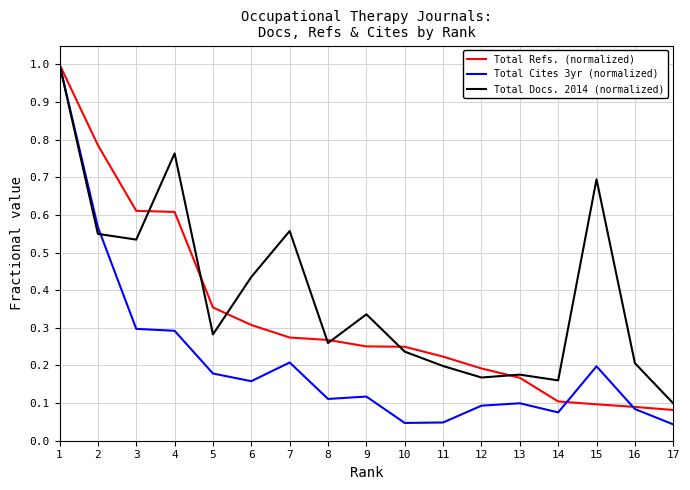

After their last crossing, which series has the higher values: Total Cites 3yr (normalized) or Total Refs. (normalized)?

Total Refs. (normalized)